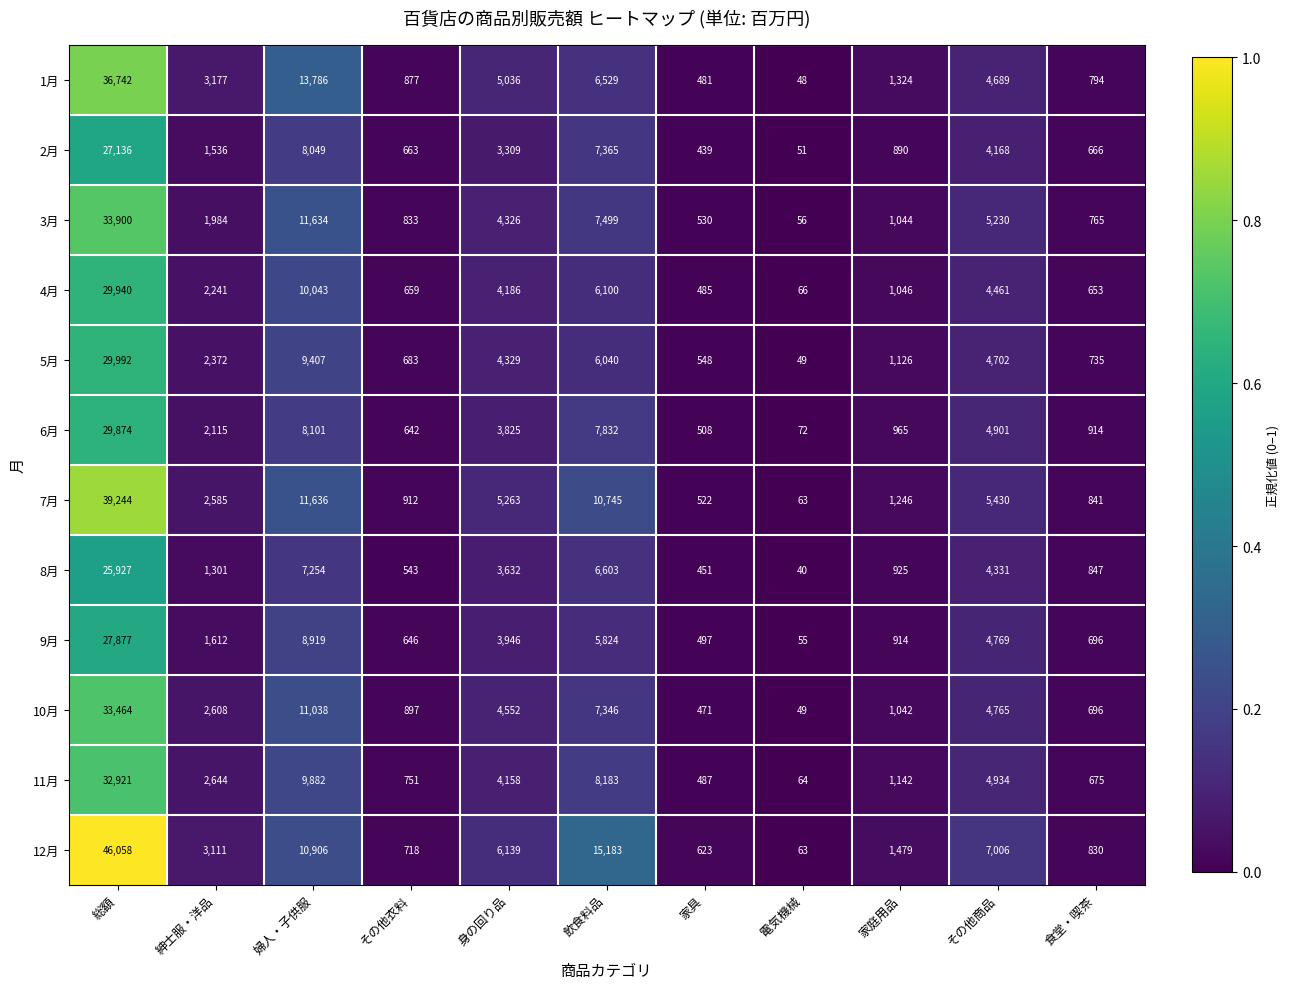

At which category does the chart reach its peak across all series?

総額